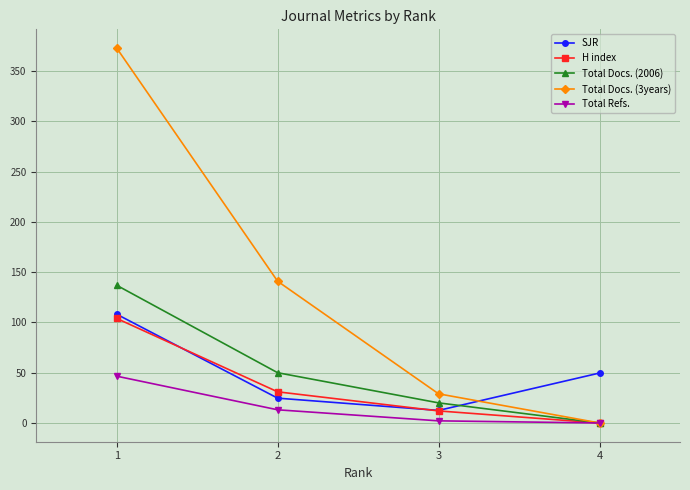

At how many categories does at least one series exceed 64?

2